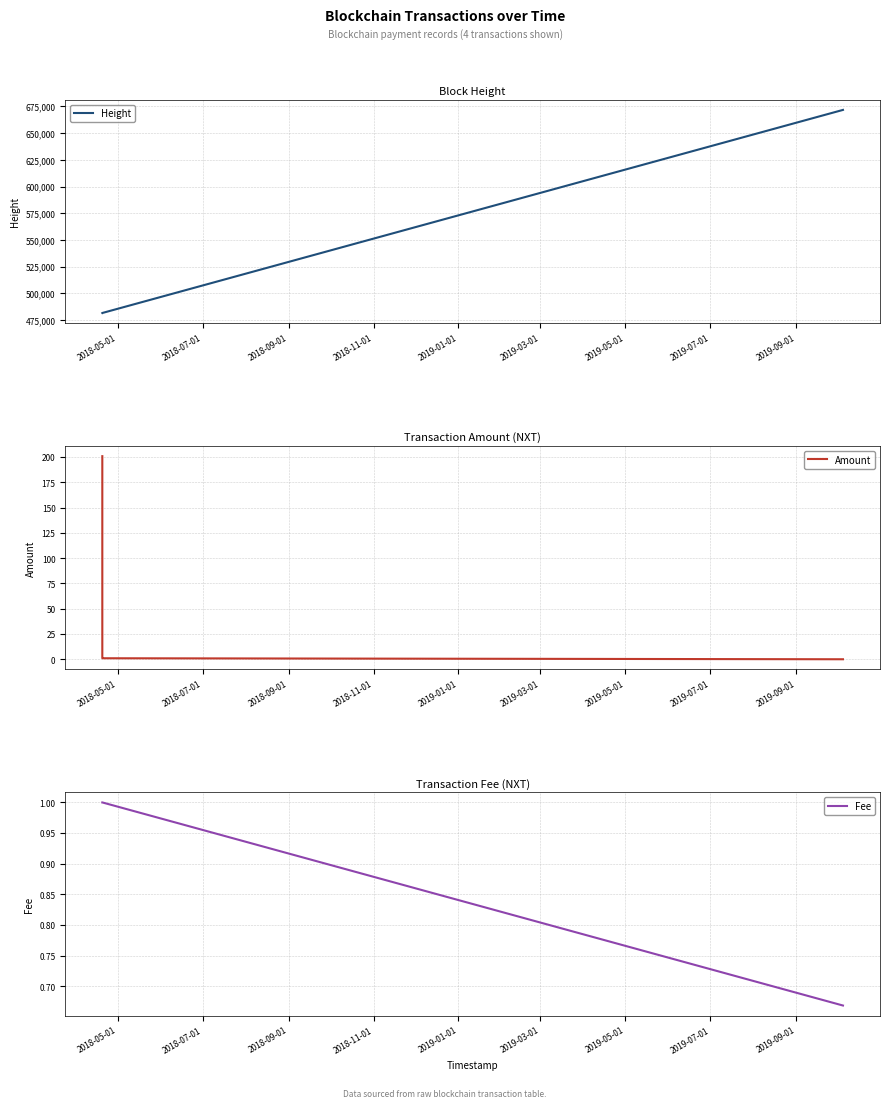

What is the highest value of the Height series?

671802